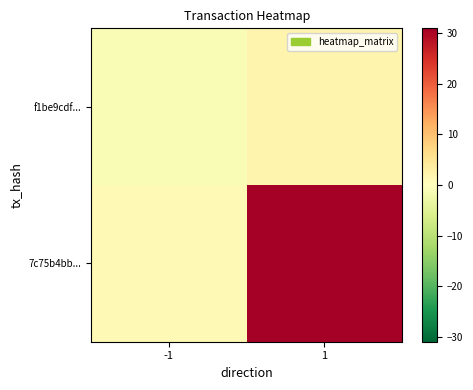

Which series changed the most between -1 and 1?

7c75b4bb...